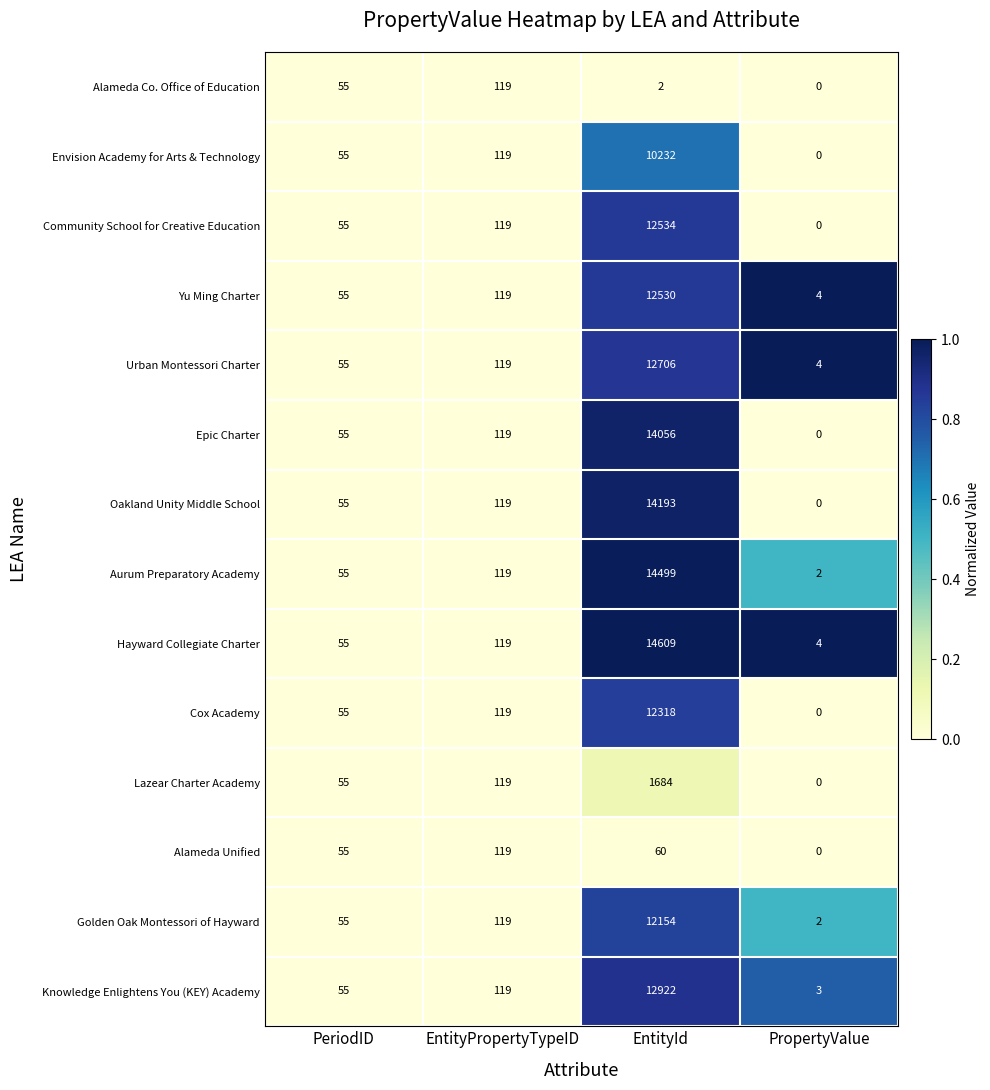

What is the difference between the maximum and minimum values in the Aurum Preparatory Academy series?

14497